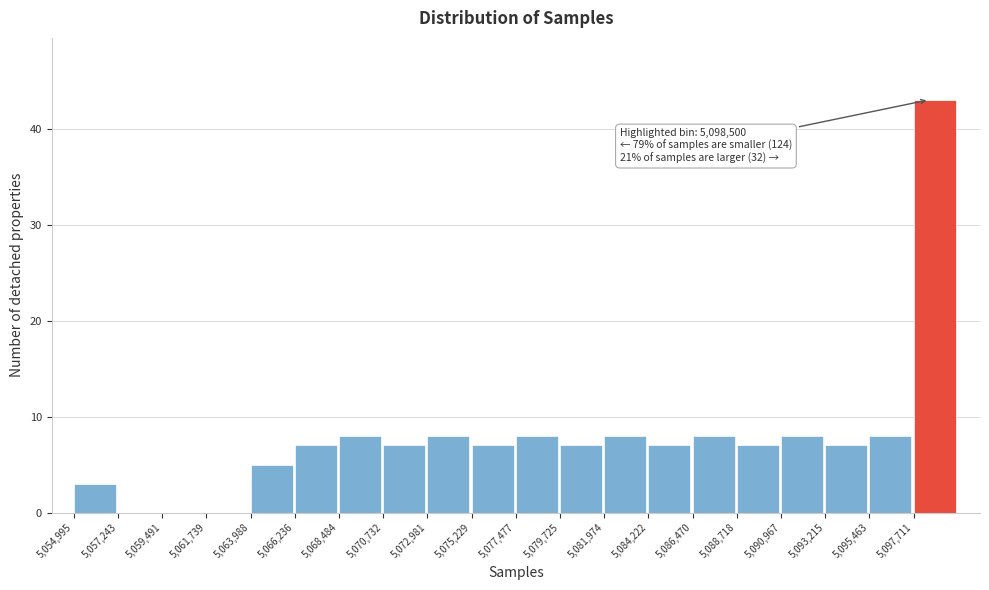

Which range on the x-axis has the tallest bar?

5097500 to 5100000